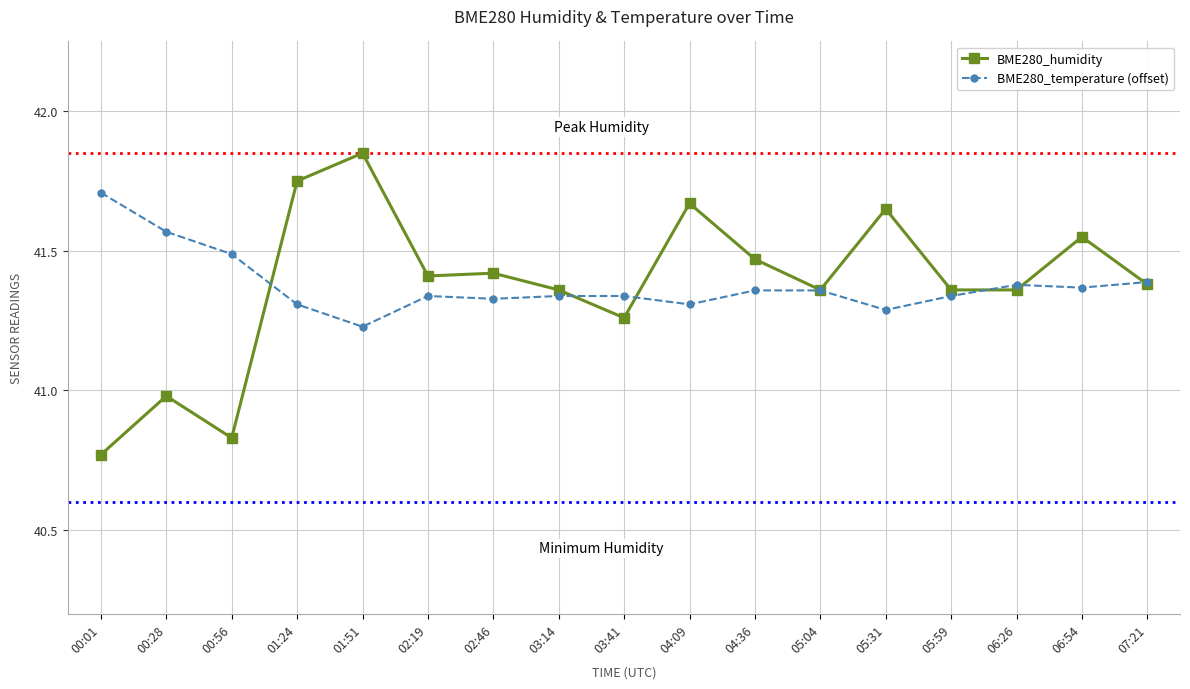

The BME280_temperature (offset) series shows 41.4 at 06:26. True or false?

True